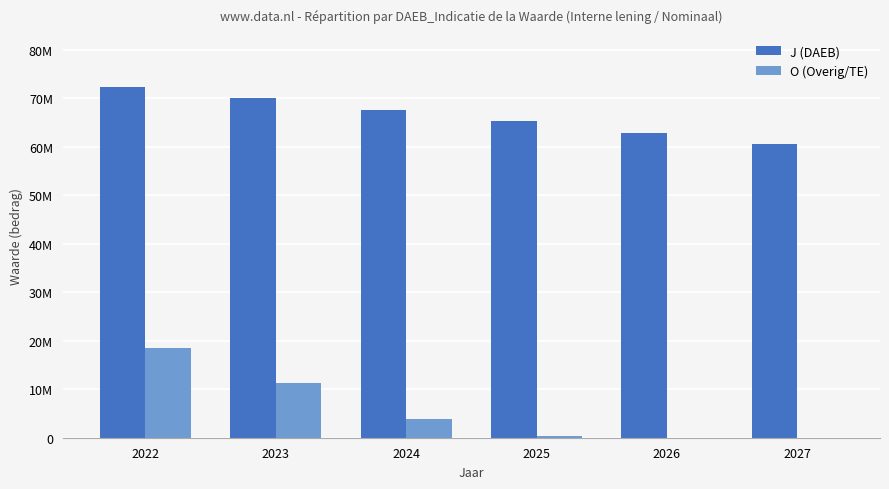

What is the difference between the O (Overig/TE) values at 2027 and 2024?

3960400